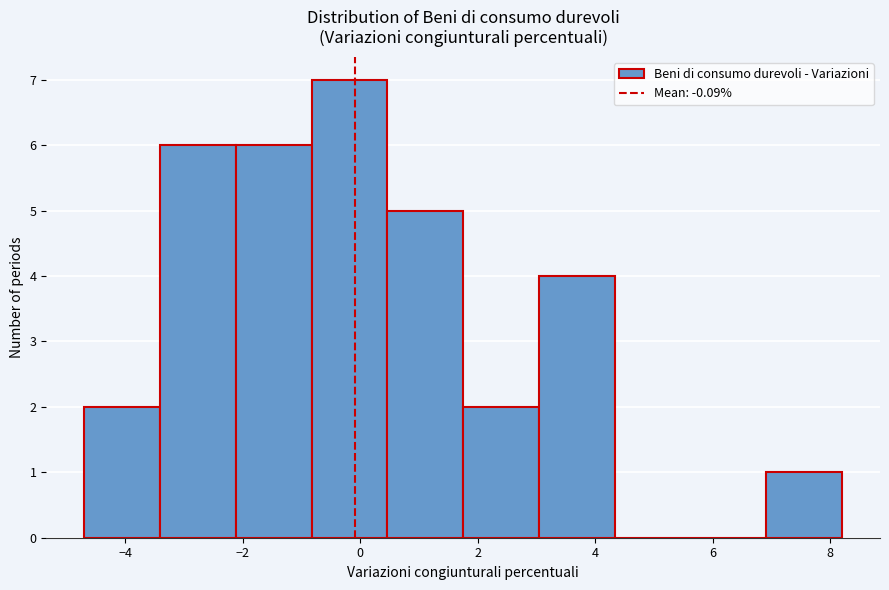

Reading left to right, transcribe this chart: for each bar, give the range it covers on the x-axis and its height. Neither the bar edges nor the heights are printed on the chart, so give them approximately, as read against the axes.

-4.6 to -3.4: 2
-3.4 to -2.2: 6
-2.2 to -0.8: 6
-0.8 to 0.4: 7
0.4 to 1.8: 5
1.8 to 3.0: 2
3.0 to 4.4: 4
4.4 to 5.6: 0
5.6 to 7.0: 0
7.0 to 8.2: 1